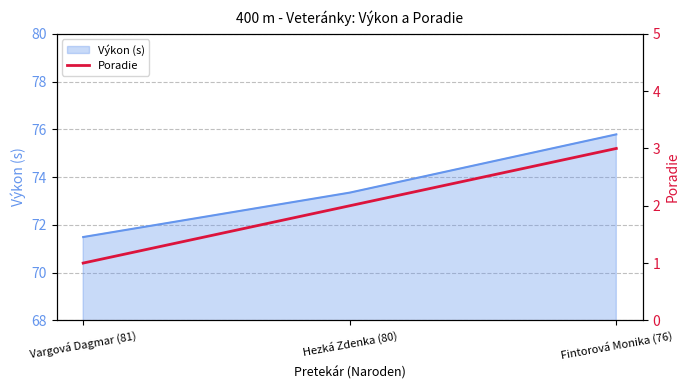

True or false: the data shows 2 at Hezká Zdenka (80).

True